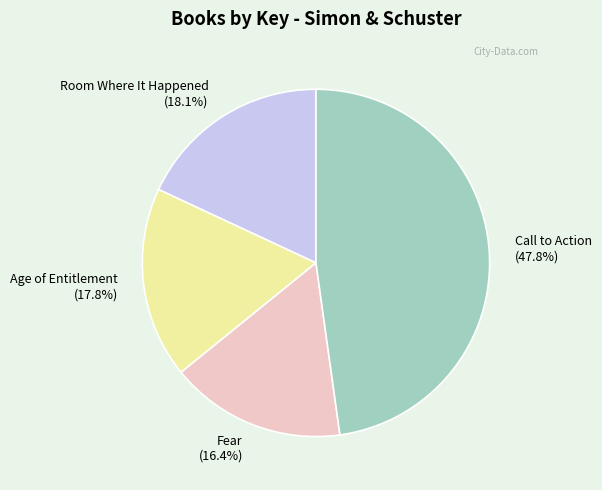

To the nearest percent, what is the difference between the largest and smallest slice percentages?

31%